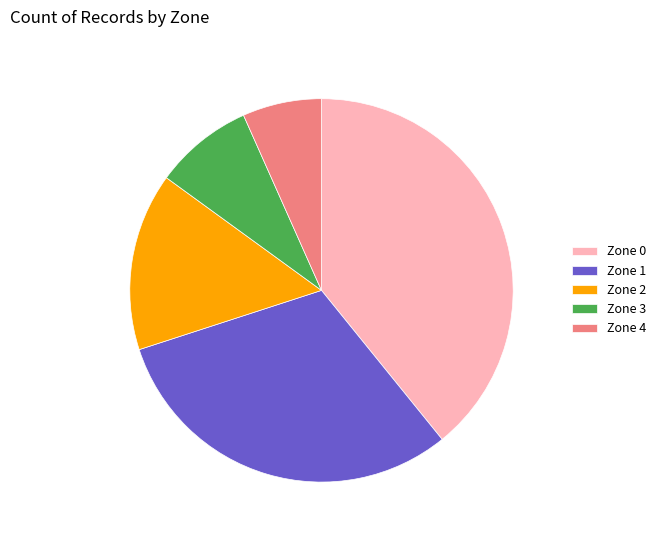

The Zone 1 slice represents 40% of the pie. True or false?

False